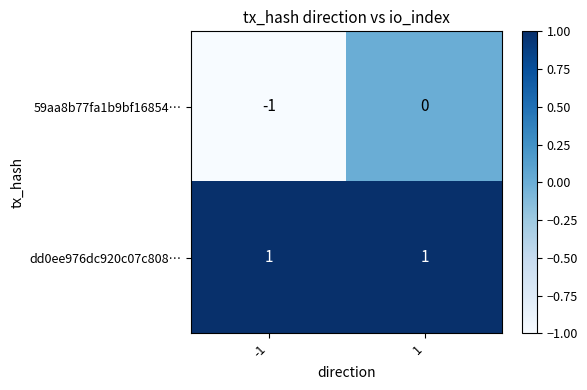

Reading right to left, extract all data points from this chart.

59aa8b77fa1b9bf16854…: 1=0	-1=-1
dd0ee976dc920c07c808…: 1=1	-1=1